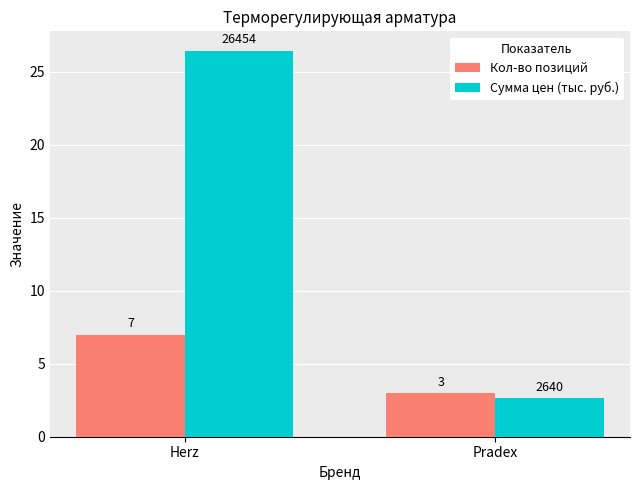

How many data points does each series have?

2